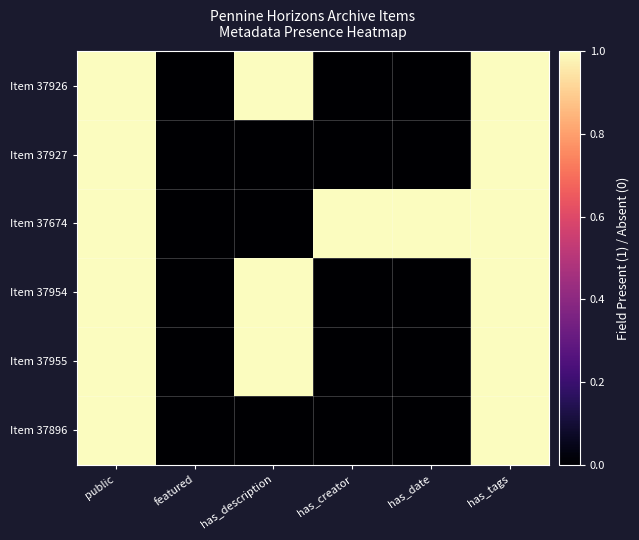

How many distinct data groups are displayed?

6